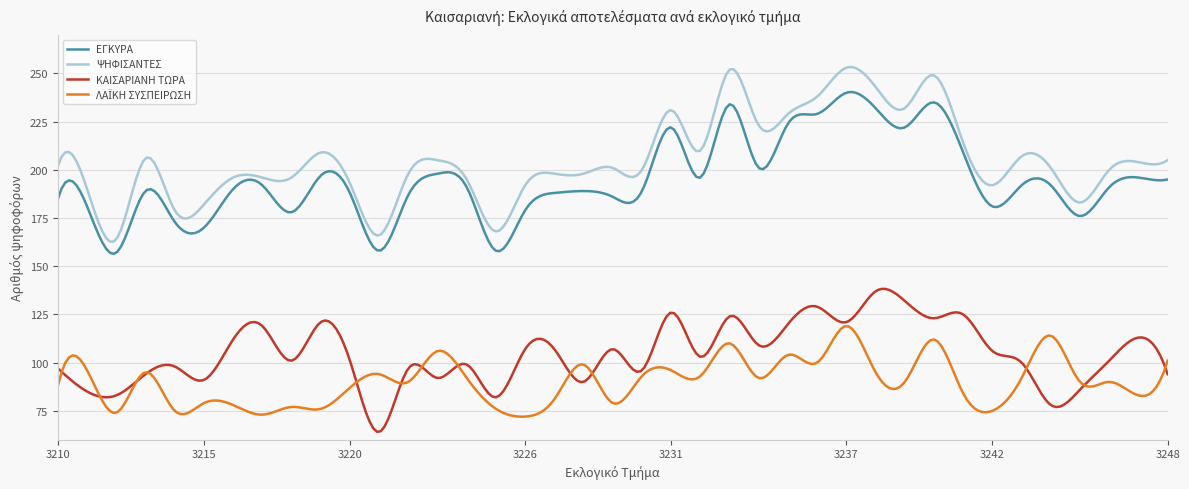

Which series has the largest total across all categories?

ΨΗΦΙΣΑΝΤΕΣ